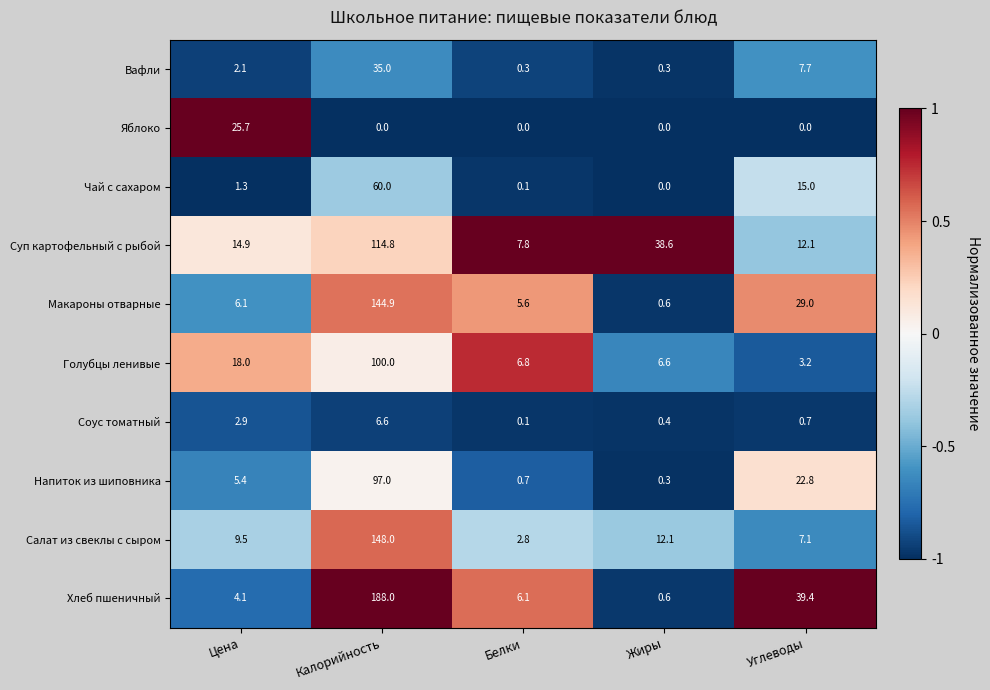

Between Белки and Углеводы, which series saw the biggest shift?

Хлеб пшеничный